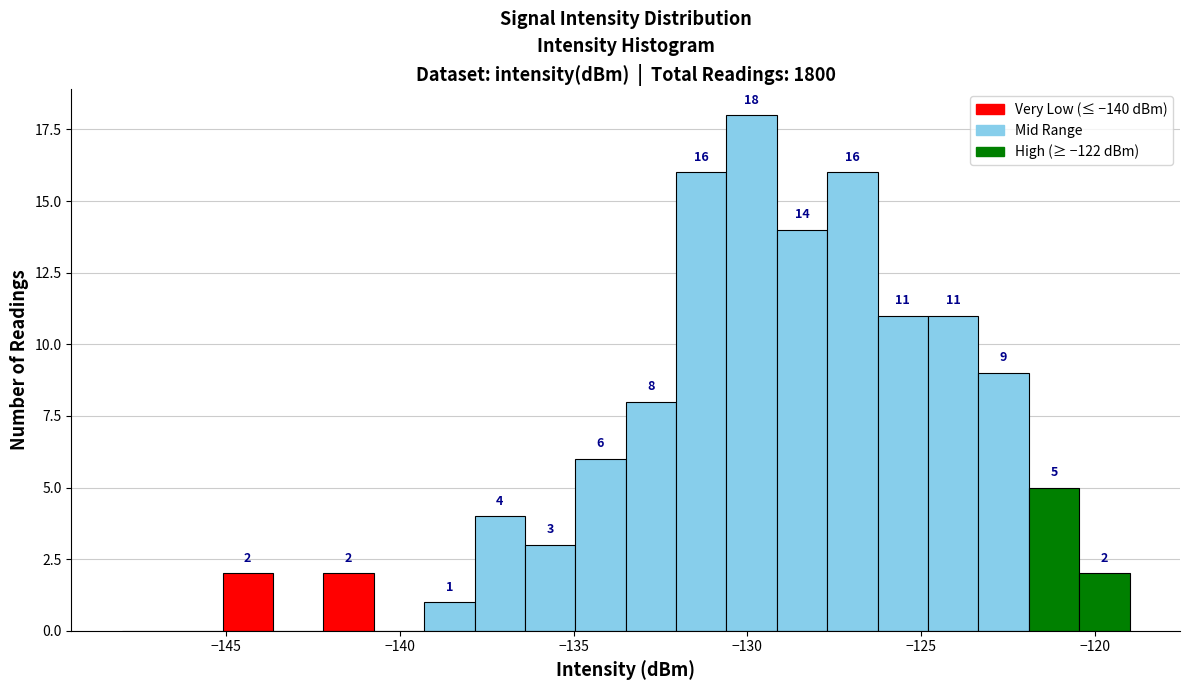

Read against the x-axis, roughly where is the centre of the tallest bar?

-130.0